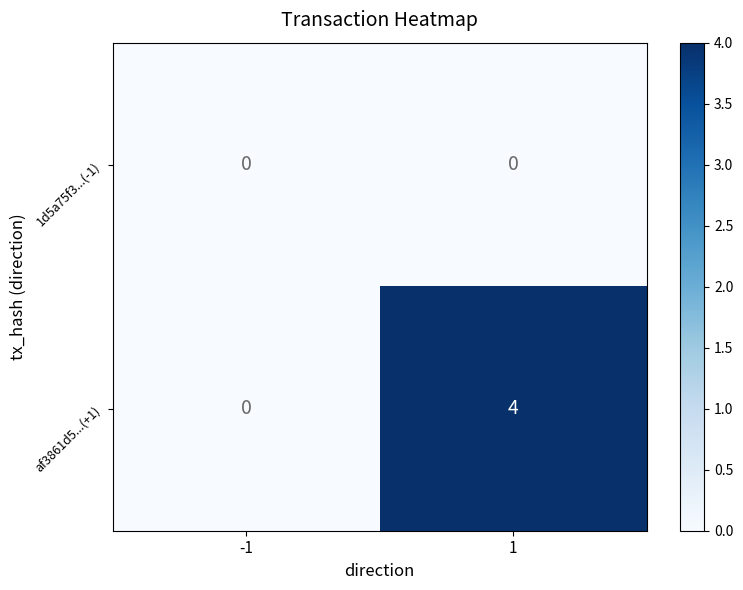

Which series has the largest total across all categories?

af3861d5...(+1)